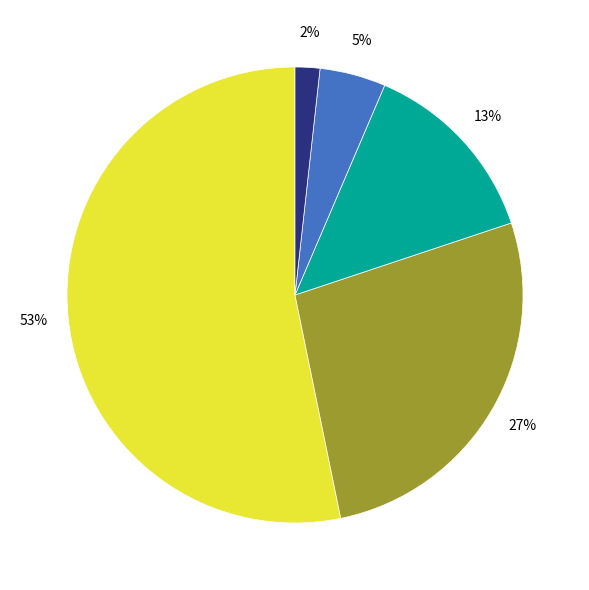

To the nearest percent, what is the difference between the largest and smallest slice percentages?

51%